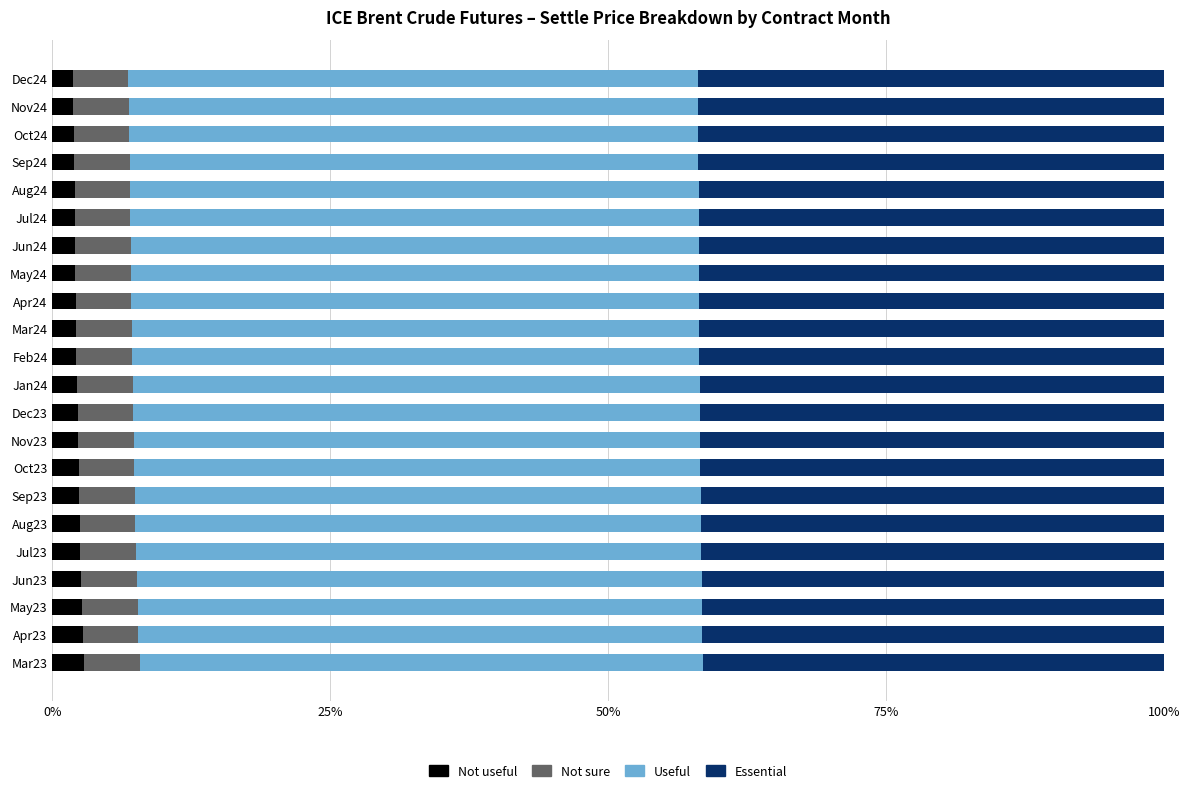

How many data points does each series have?

22